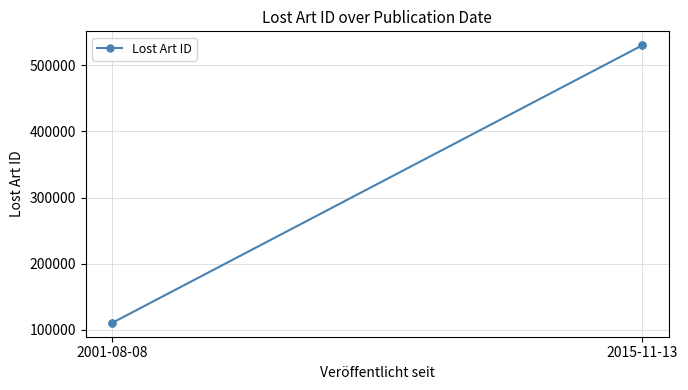

At which label is the value closest to 320552?

2001-08-08